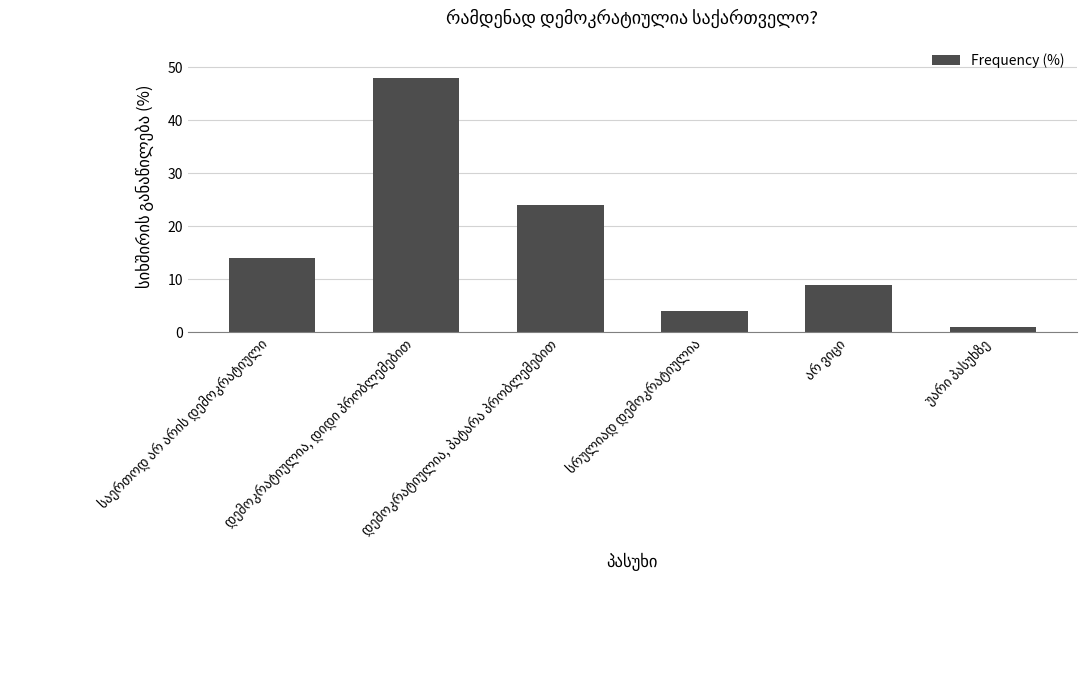

How many distinct data groups are displayed?

1